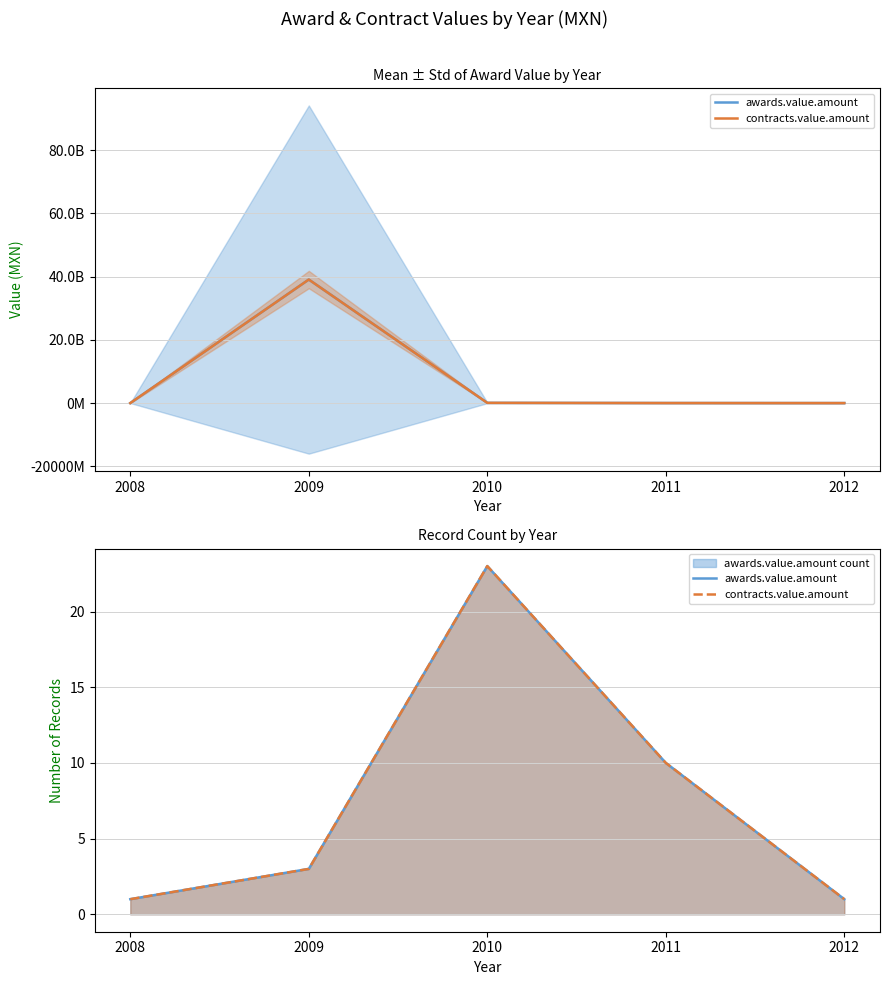

How many values in the contracts.value.amount series are below 3?

2